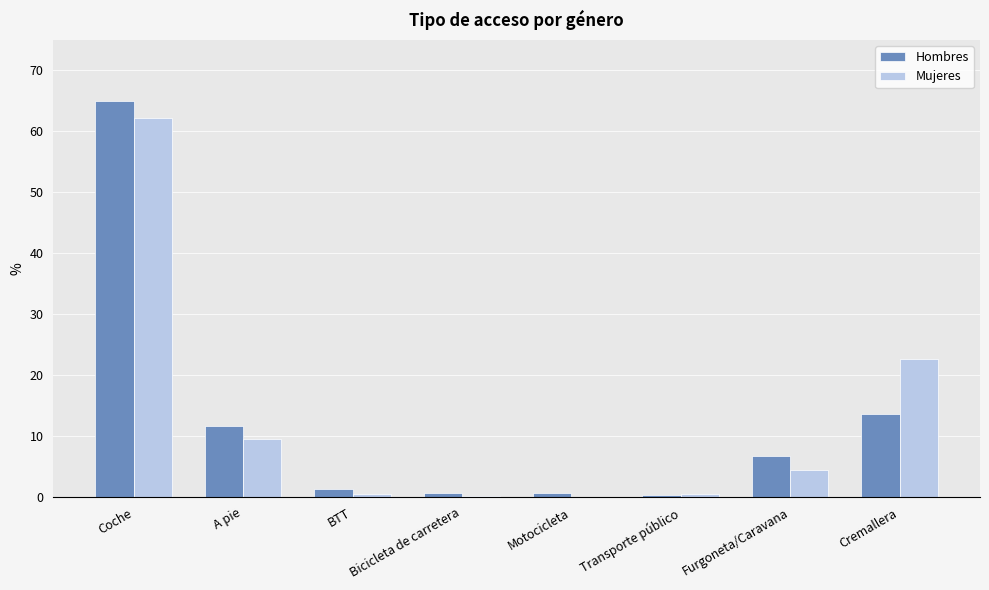

Is it true that Mujeres equals 0.0 at Motocicleta?

True